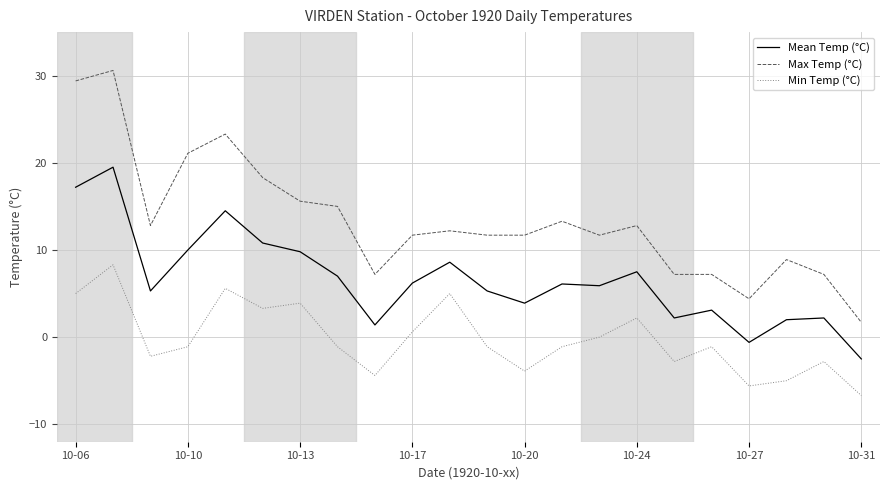

List the series in order of their peak value, highest first.

Max Temp (°C), Mean Temp (°C), Min Temp (°C)